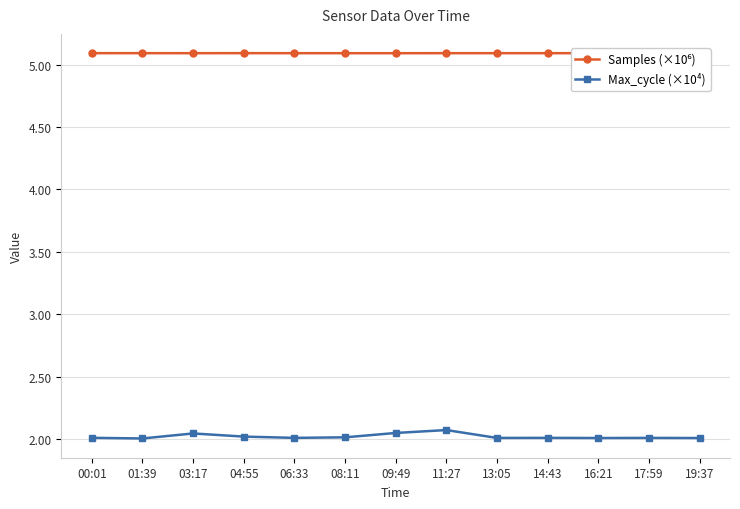

Count the number of categories in the chart.

13